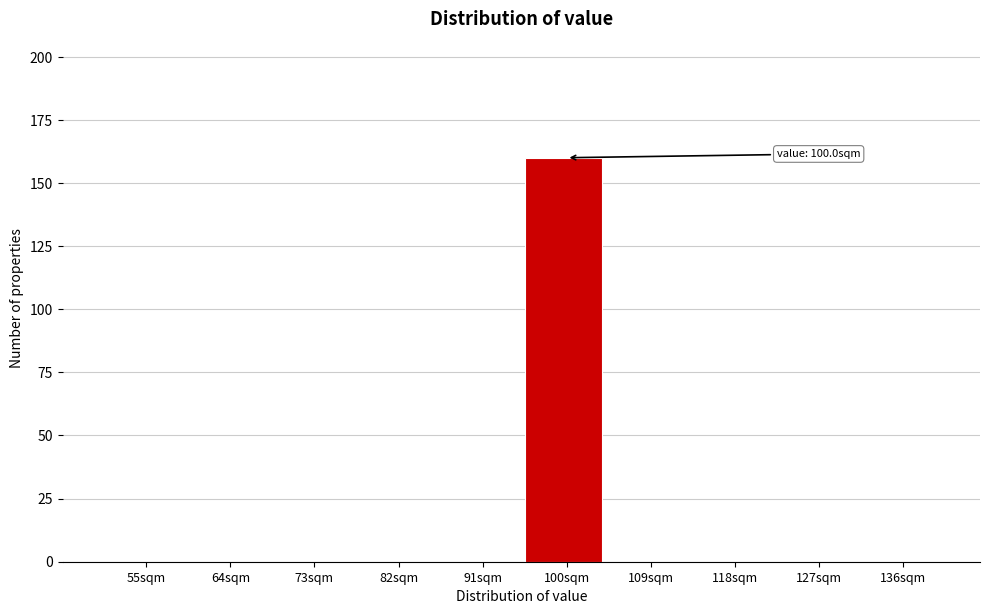

Reading left to right, what are all the values shown in this chart?

55sqm=0	64sqm=0	73sqm=0	82sqm=0	91sqm=0	100sqm=160	109sqm=0	118sqm=0	127sqm=0	136sqm=0